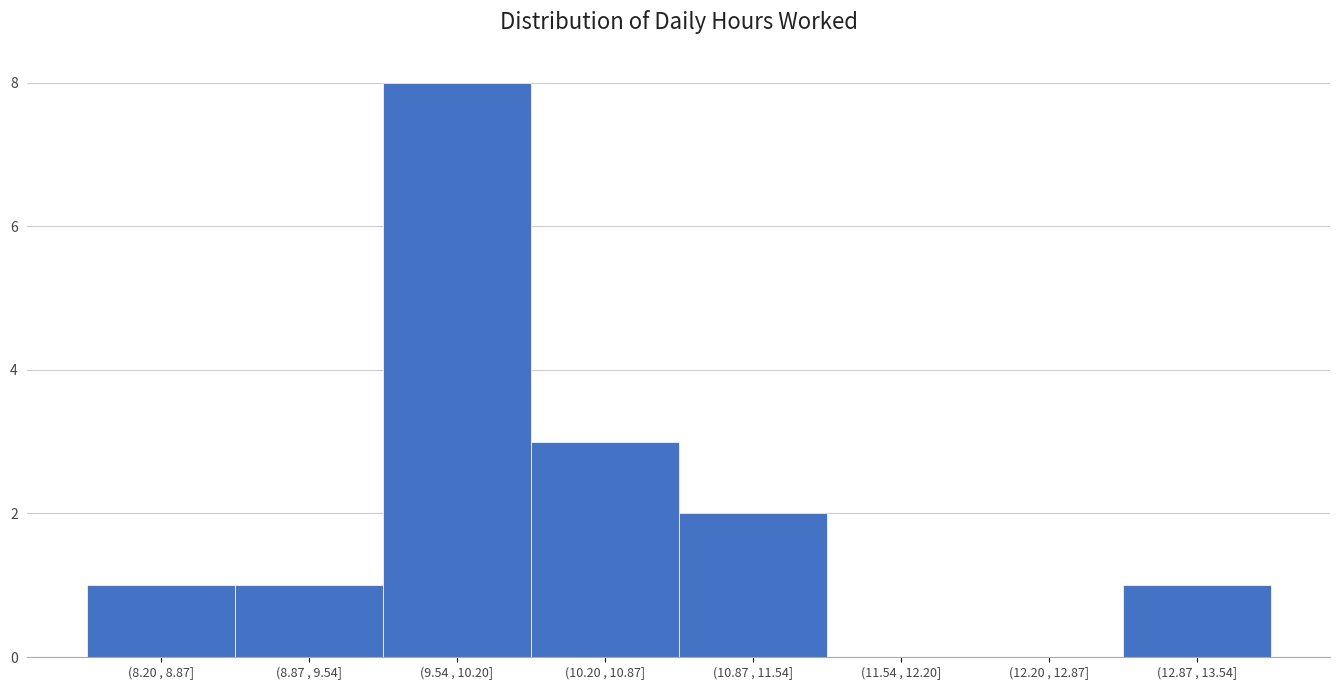

Reading left to right, extract all data points from this chart.

(8.20 , 8.87]=1	(8.87 , 9.54]=1	(9.54 , 10.20]=8	(10.20 , 10.87]=3	(10.87 , 11.54]=2	(11.54 , 12.20]=0	(12.20 , 12.87]=0	(12.87 , 13.54]=1